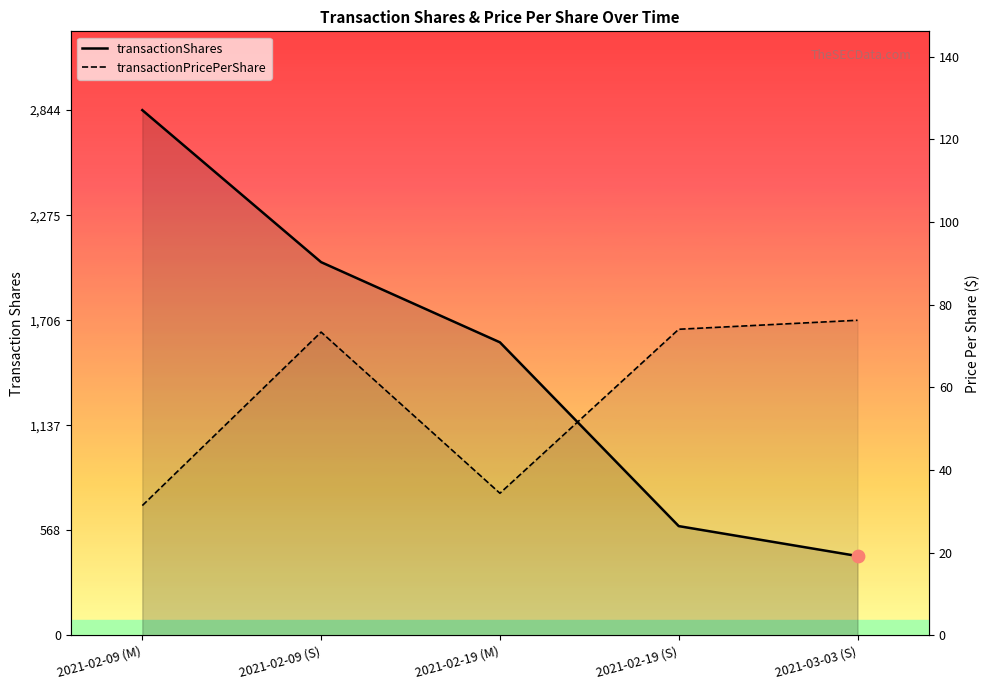

Which series reaches the minimum Y coordinate?

transactionShares